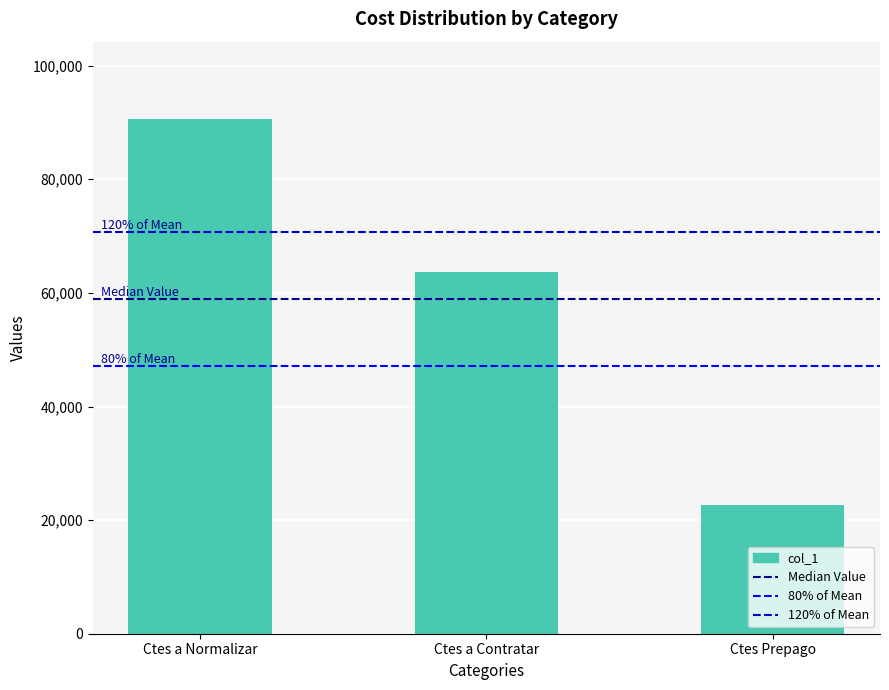

How many values are below 63663?

1